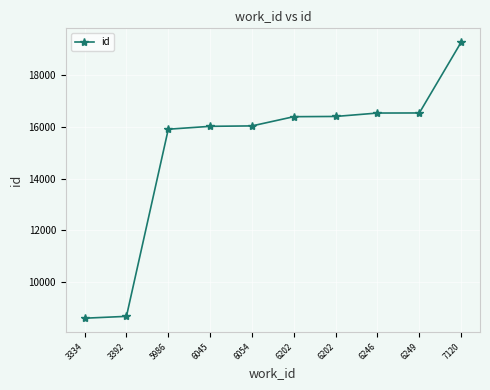

How many lines are shown in the chart?

1